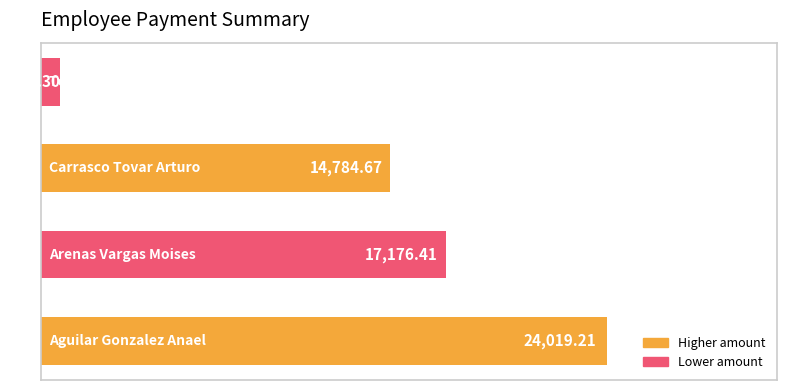

What is the average value?

14195.6